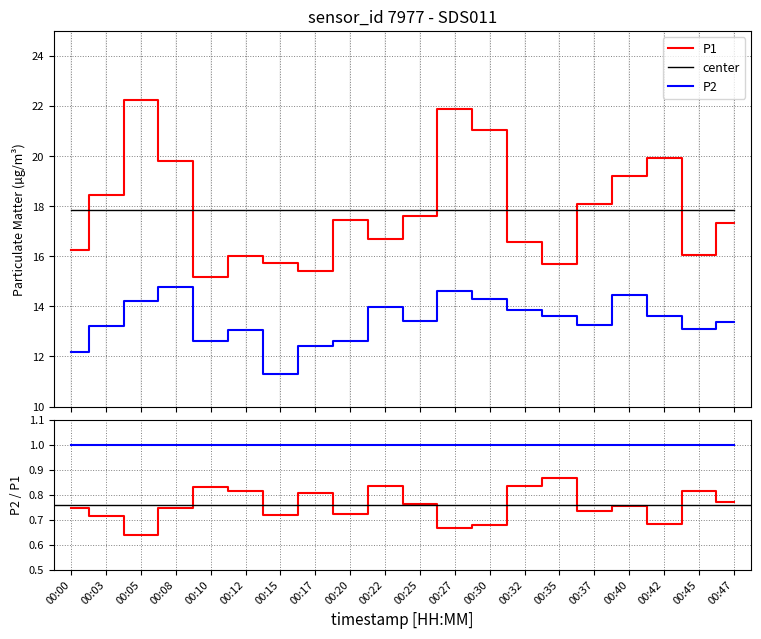

What is the average value of the P2 series?

13.4